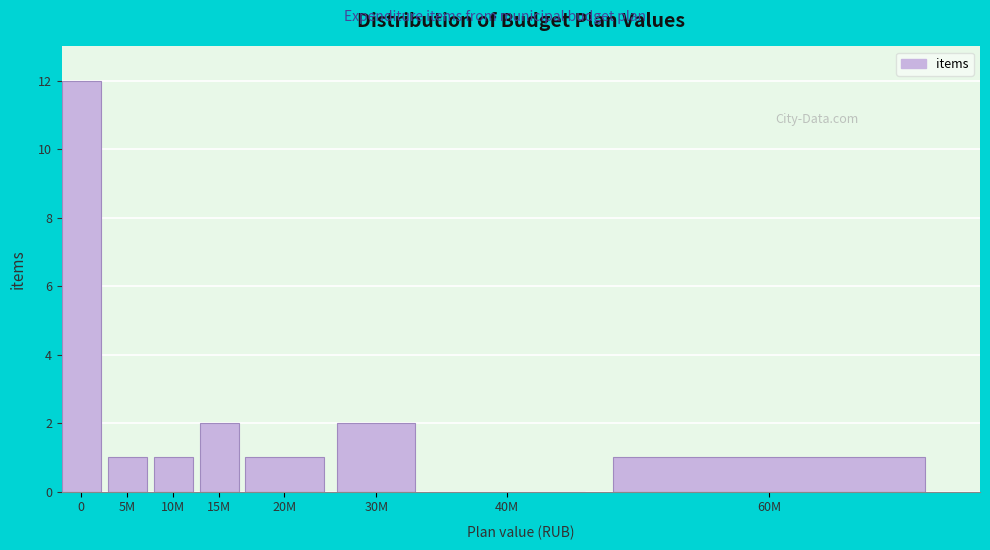

Reading left to right, extract all data points from this chart.

0=12	5M=1	10M=1	15M=2	20M=1	30M=2	40M=0	60M=1